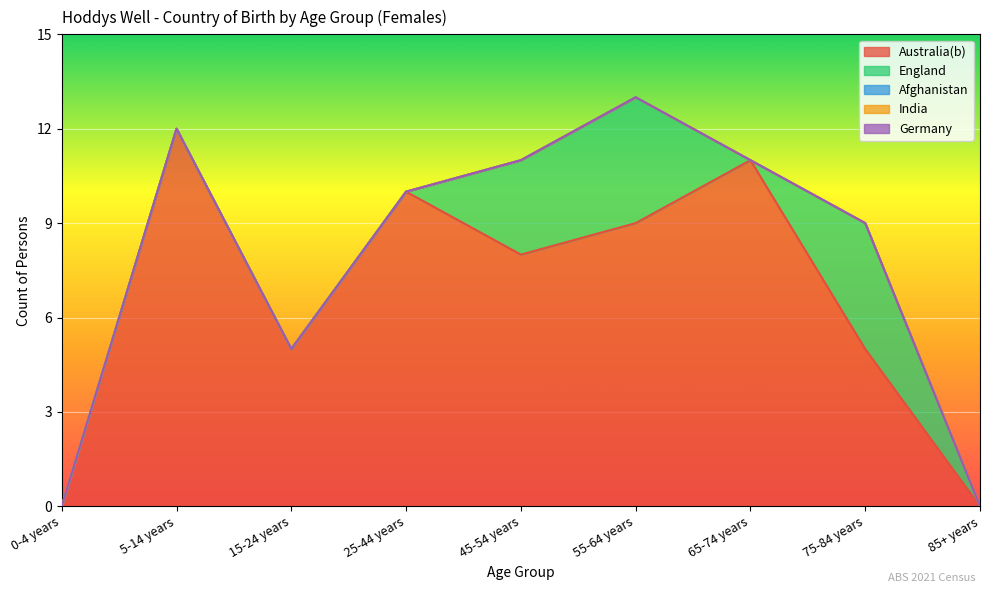

What is the label of the 9th point from the right?

0-4 years